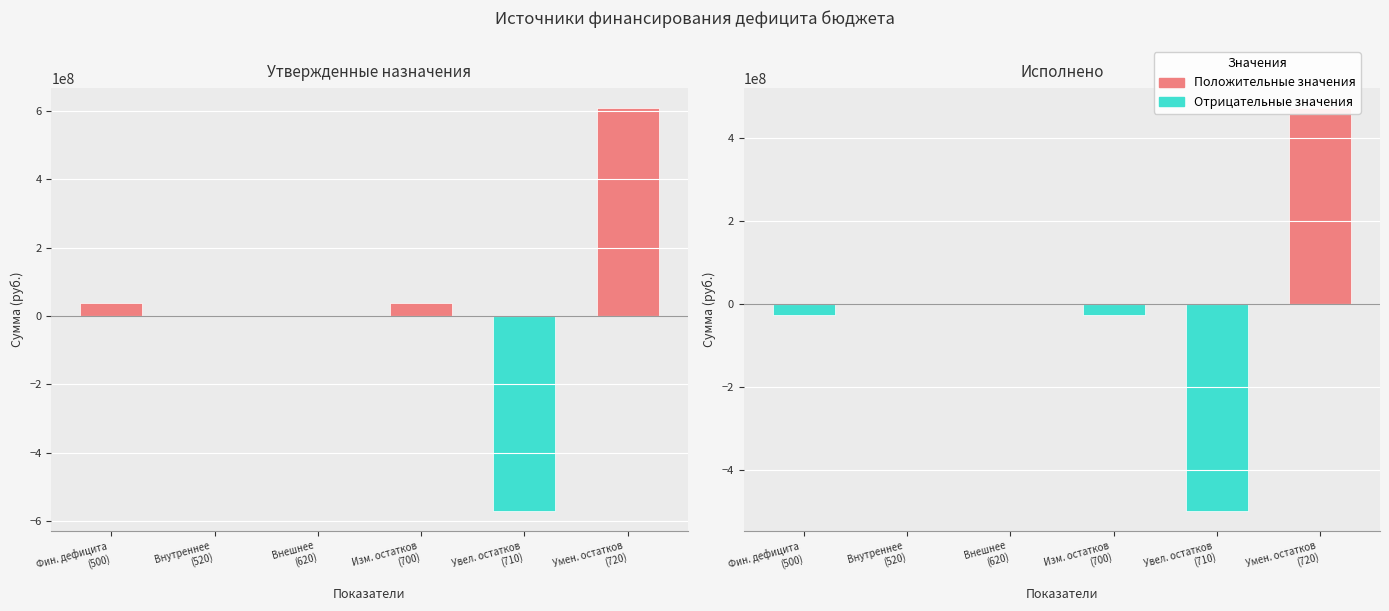

What is the minimum value for Утвержденные назначения?

-570642372.0